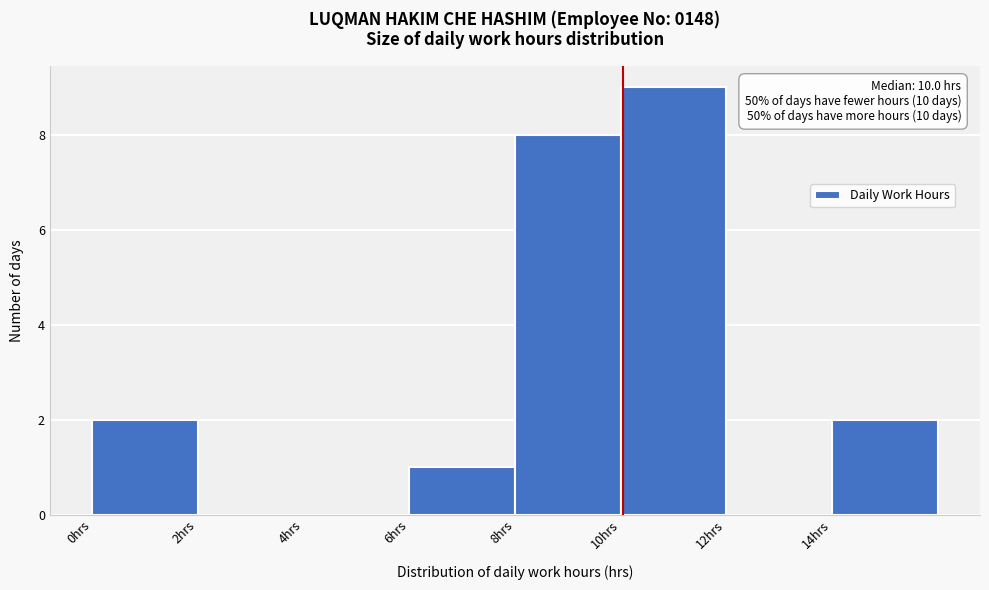

Over which range of the x-axis is the bar tallest?

10 to 12